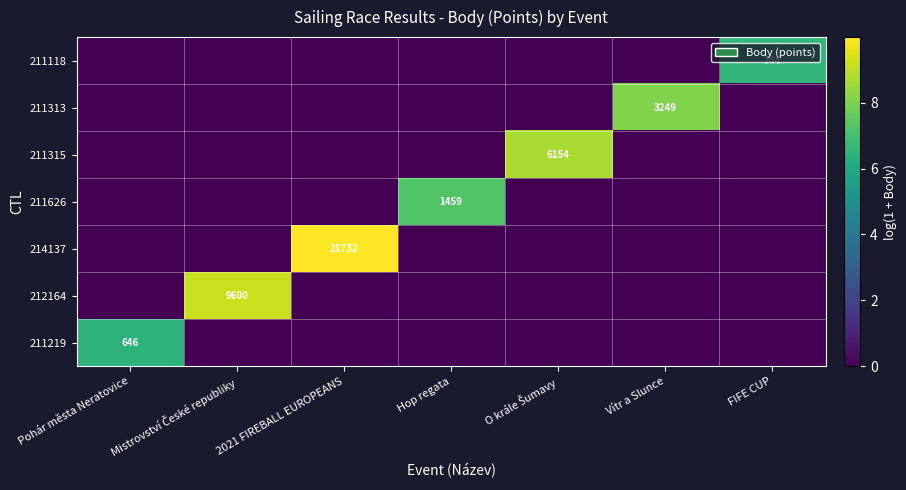

How many 211118 values are between 0 and 1?

6